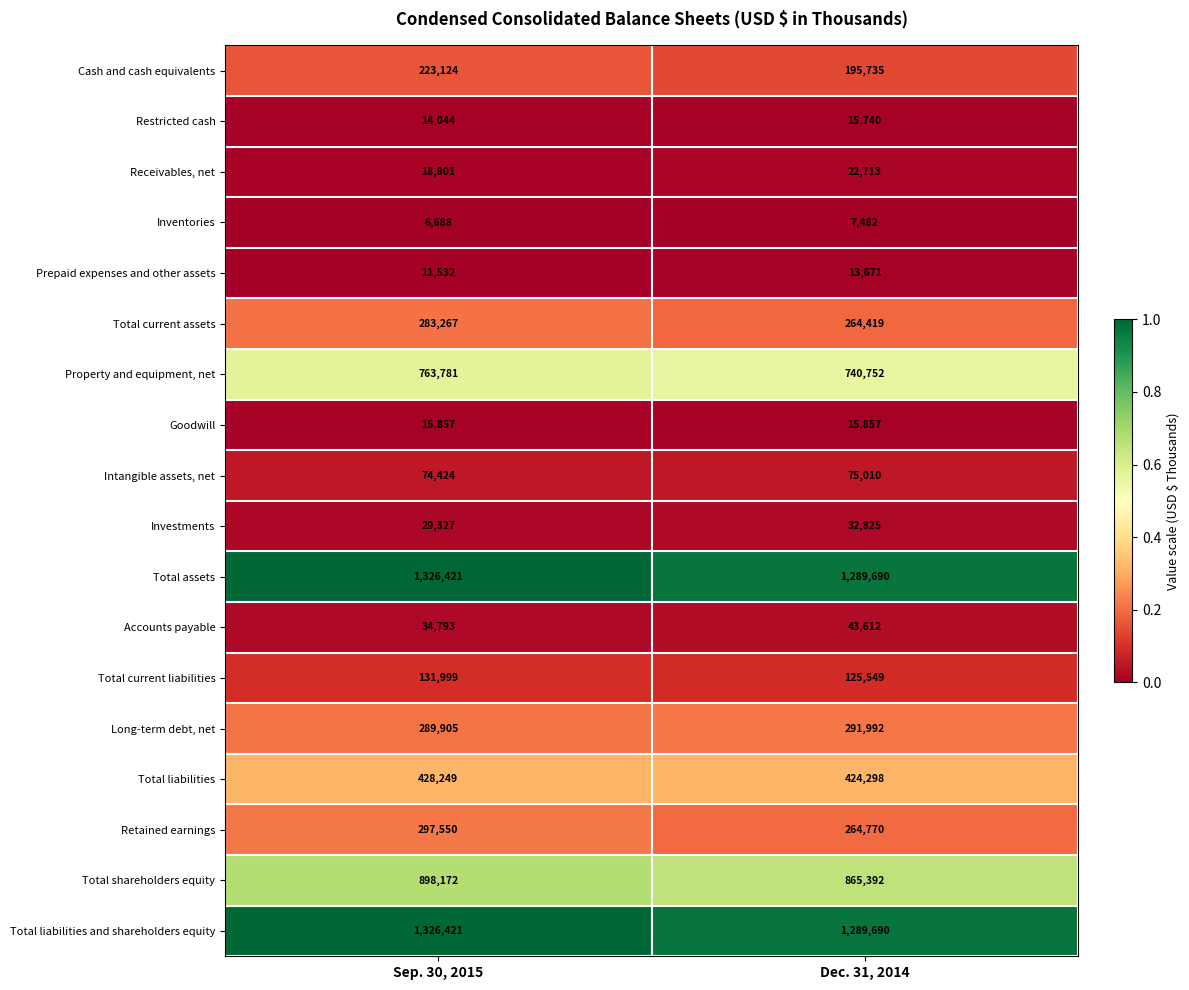

The Total shareholders equity series shows 193285 at Dec. 31, 2014. True or false?

False